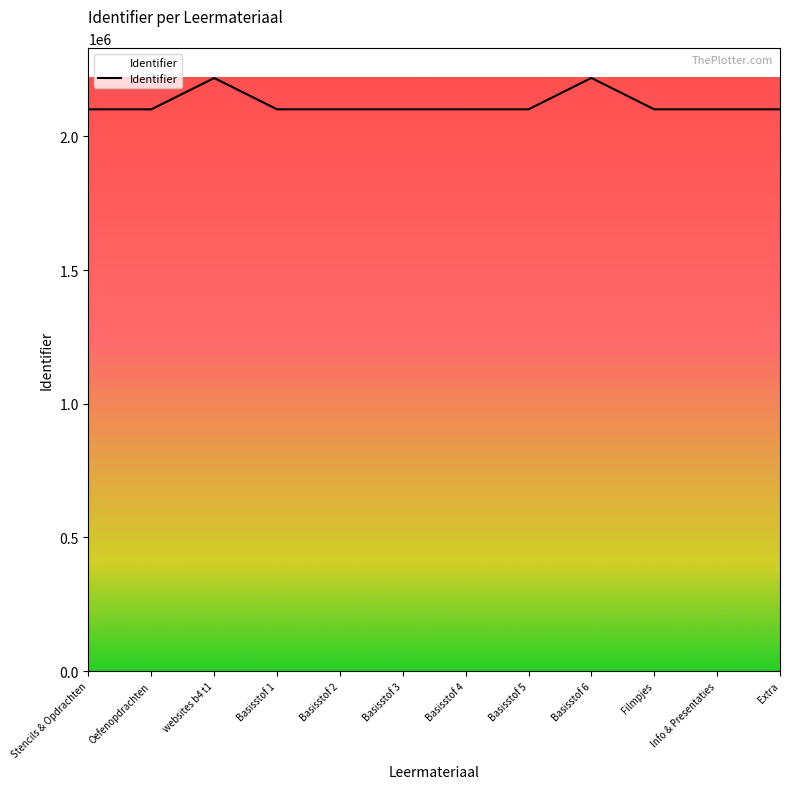

Is it true that the value at Basisstof 4 is 569432?

False